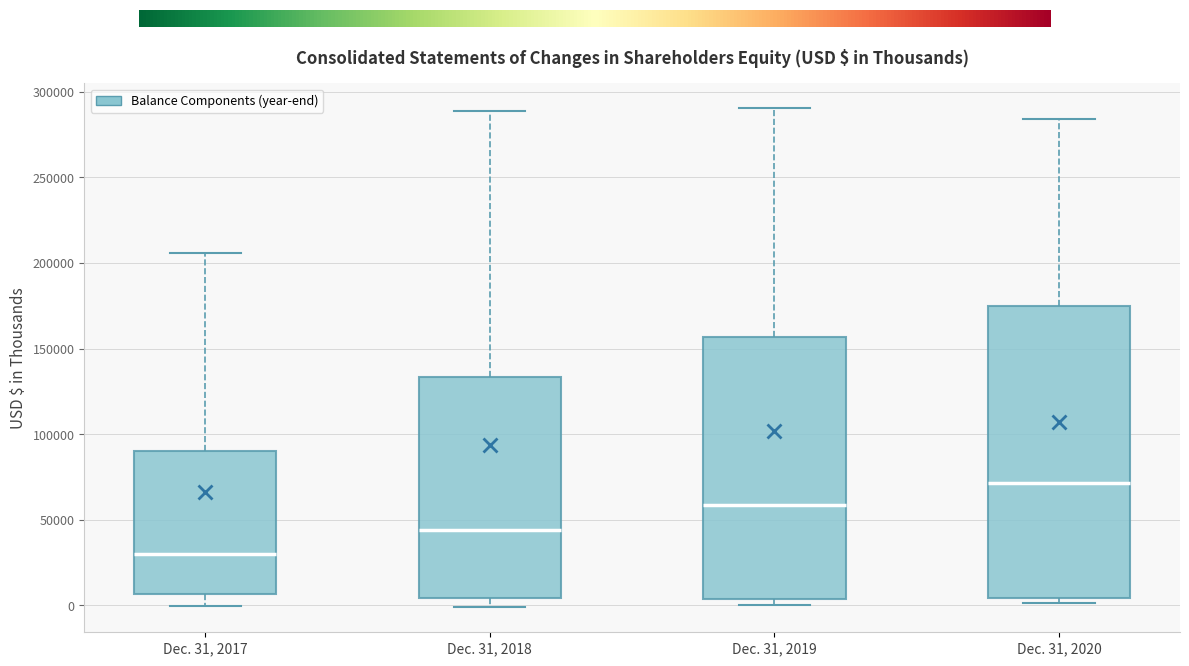

Reading left to right, read every box against the y-axis: the position of its median line, the range the box covers, and the ends of its whiskers. The values are not printed on the chart, so give them approximately, as read against the axis.

Dec. 31, 2017: median 30000, box 5000 to 90000, whiskers 0 to 205000
Dec. 31, 2018: median 45000, box 5000 to 135000, whiskers 0 to 290000
Dec. 31, 2019: median 60000, box 5000 to 155000, whiskers 0 to 290000
Dec. 31, 2020: median 70000, box 5000 to 175000, whiskers 0 to 285000